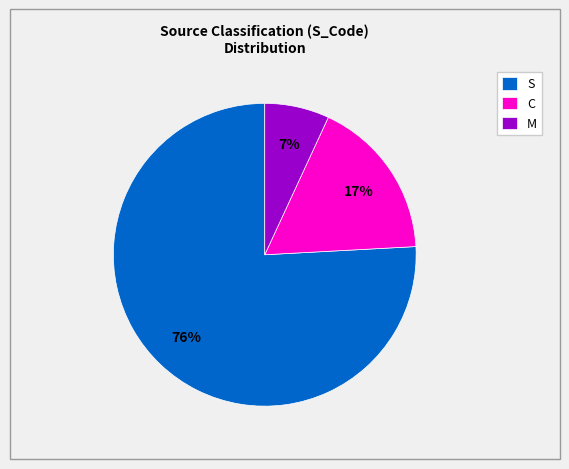

Count the number of slices in the pie.

3